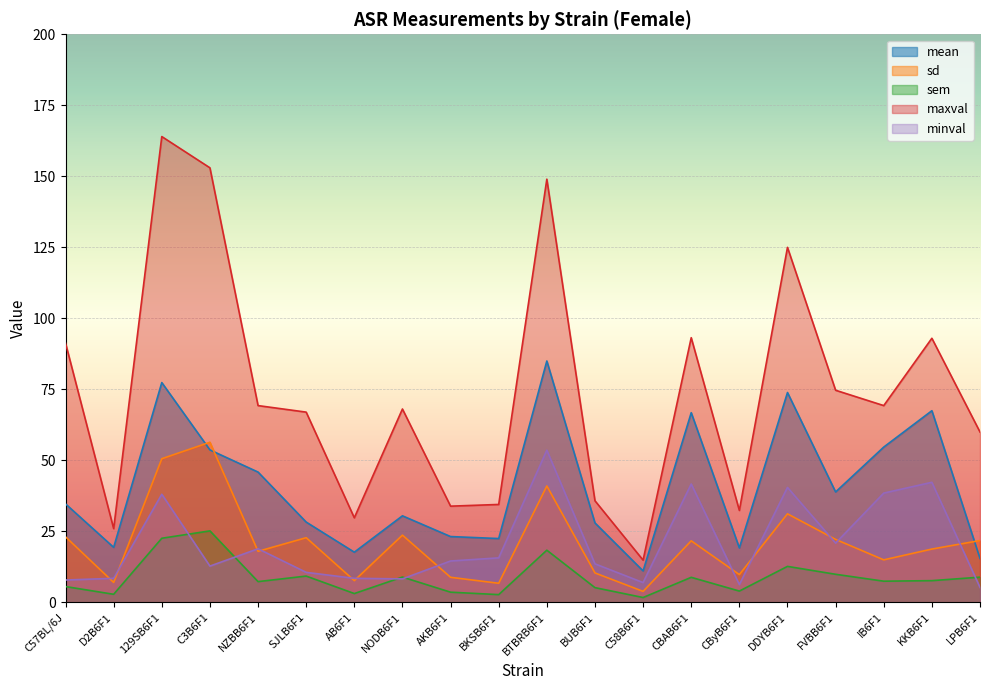

Rank the series by their maximum value, from highest to lowest.

maxval, mean, sd, minval, sem